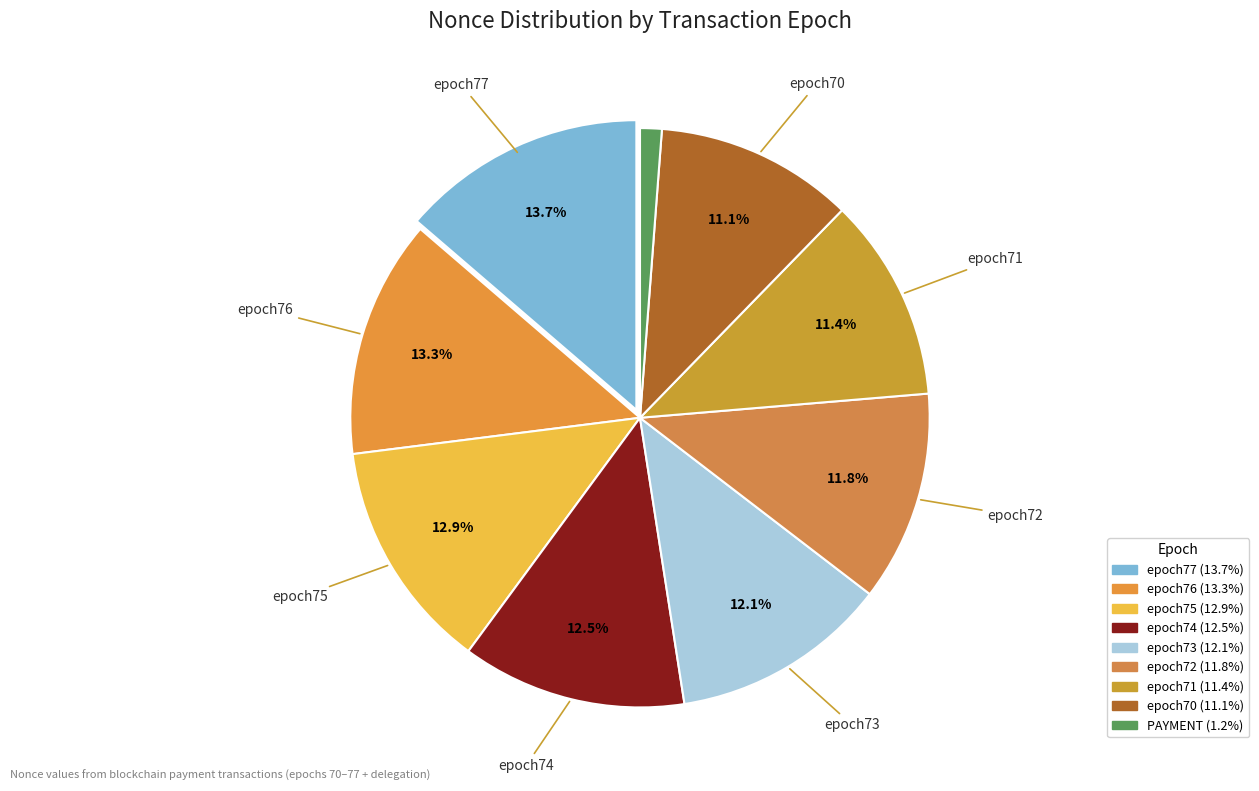

What percentage is the epoch75 slice, to the nearest percent?

13%